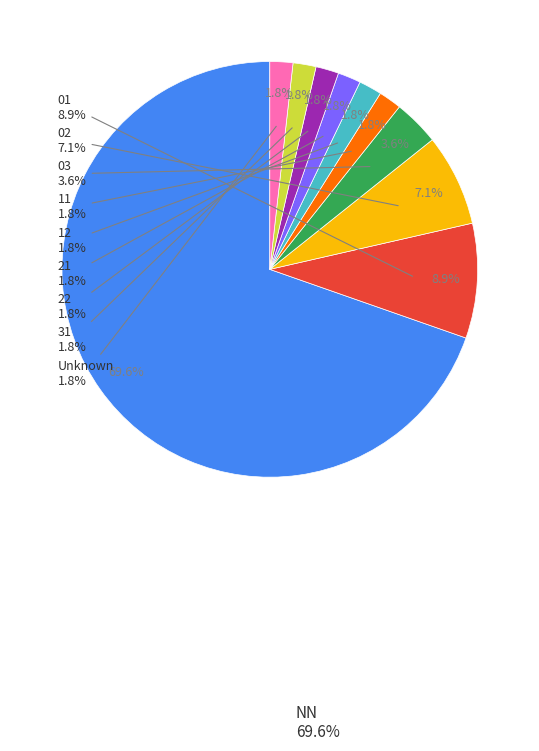

Which category has the smallest portion of the pie?

11